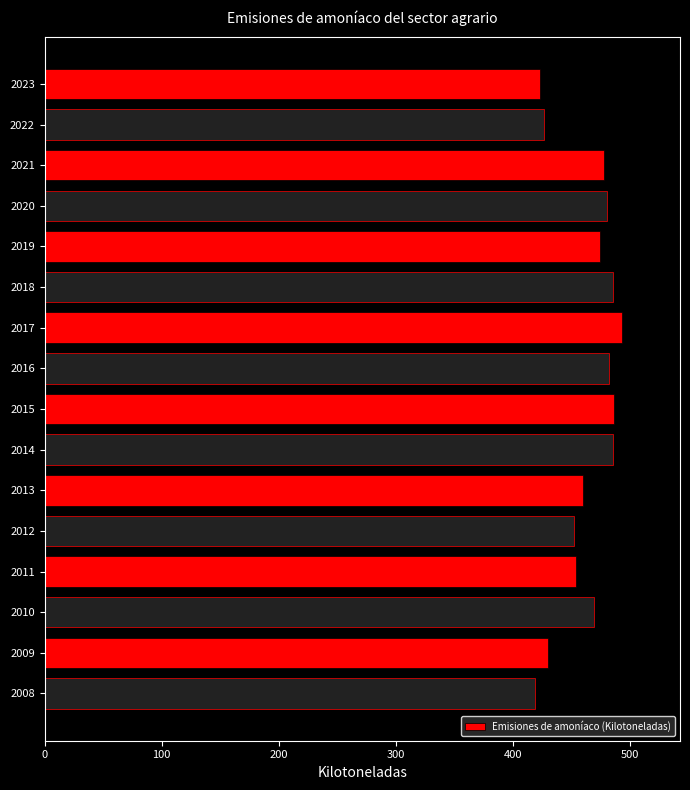

What is the change in value from 2014 to 2013?

-24.9